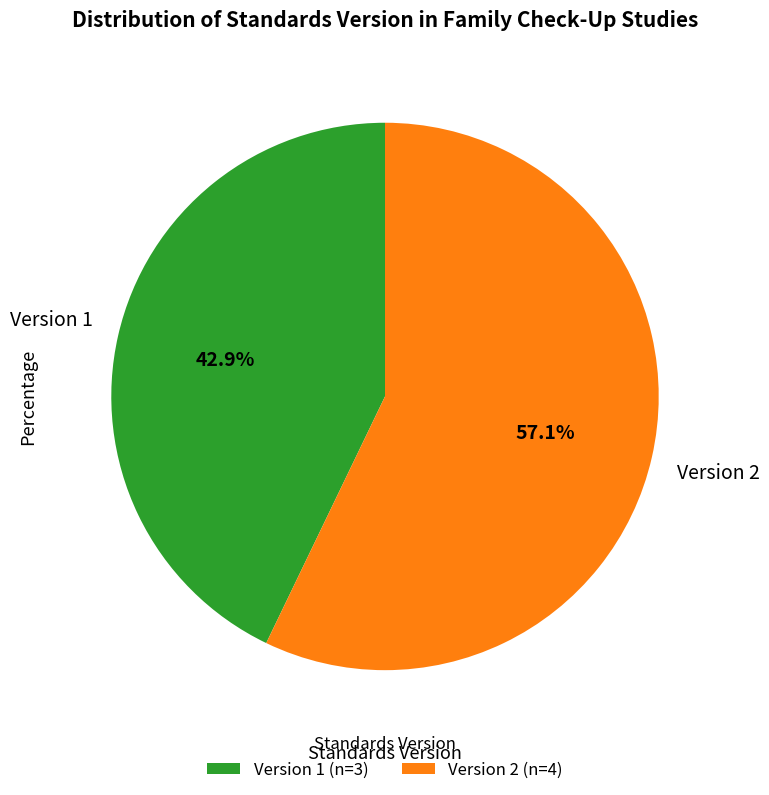

Which category has the smallest portion of the pie?

Version 1 (n=3)